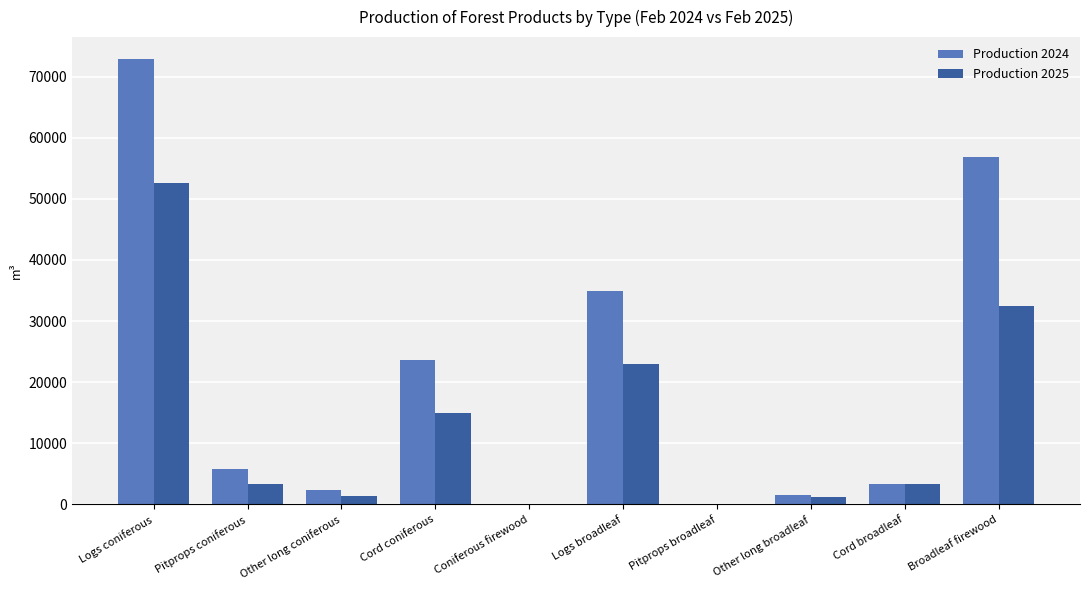

How many categories are shown in the chart?

10